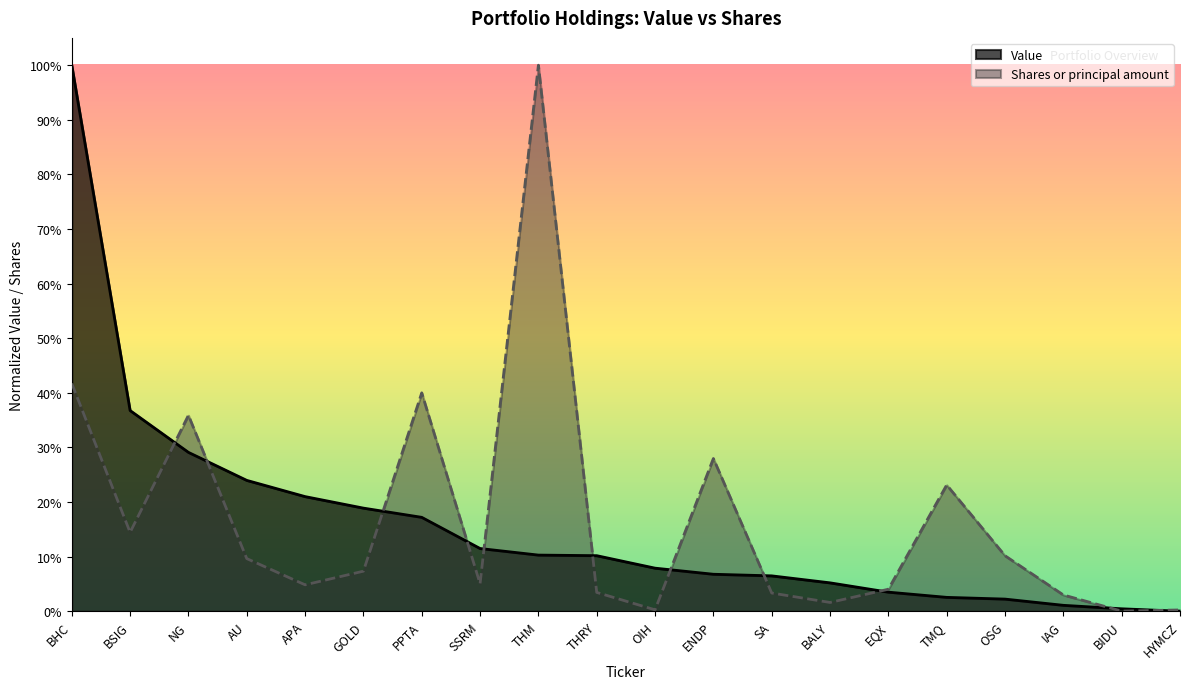

Which series has the widest spread of values?

Value